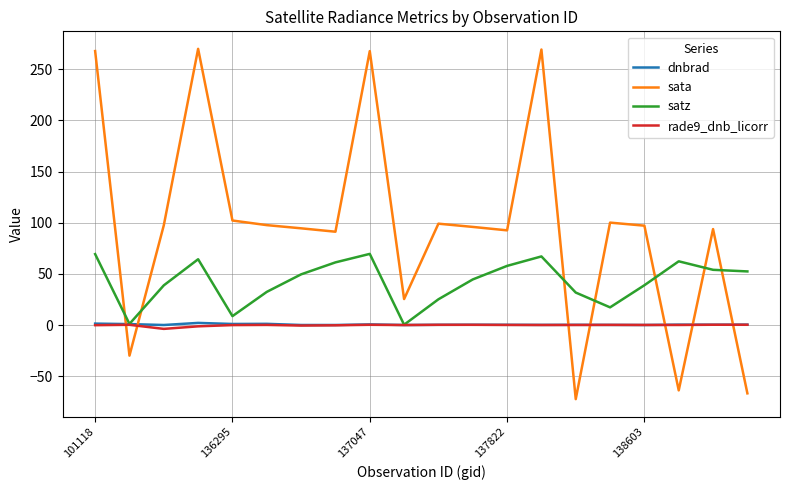

Which series has the largest total across all categories?

sata